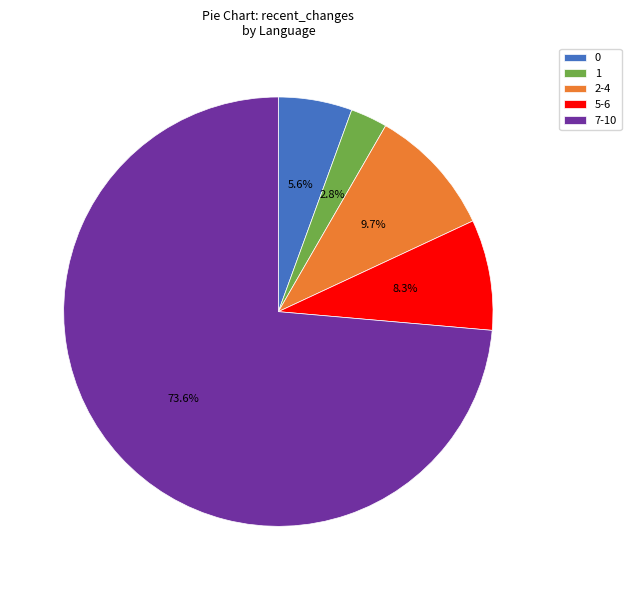

Which category has the biggest portion of the pie?

7-10